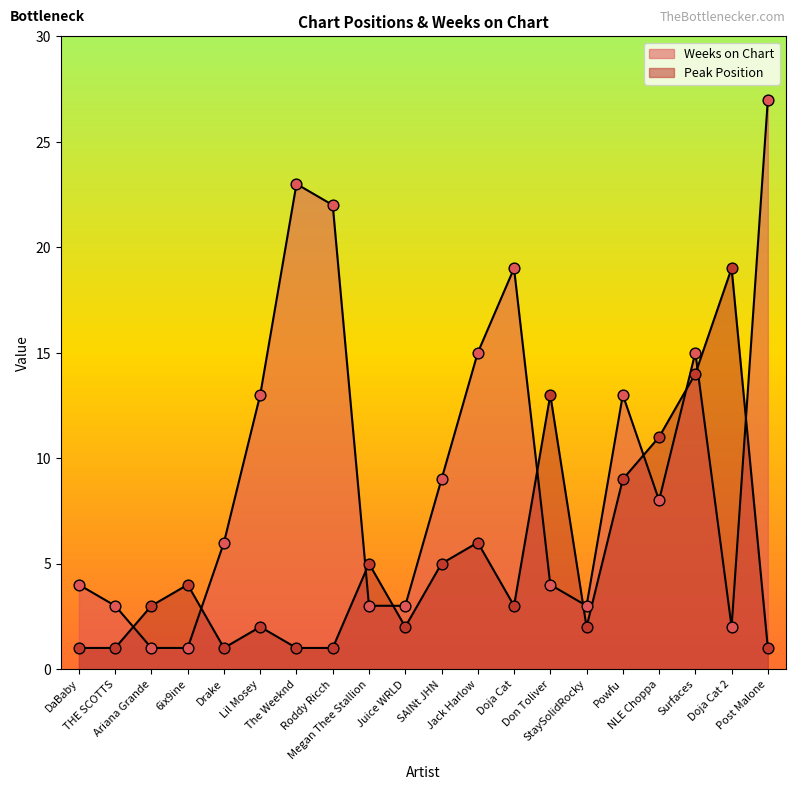

Which series has the largest total across all categories?

Weeks on Chart